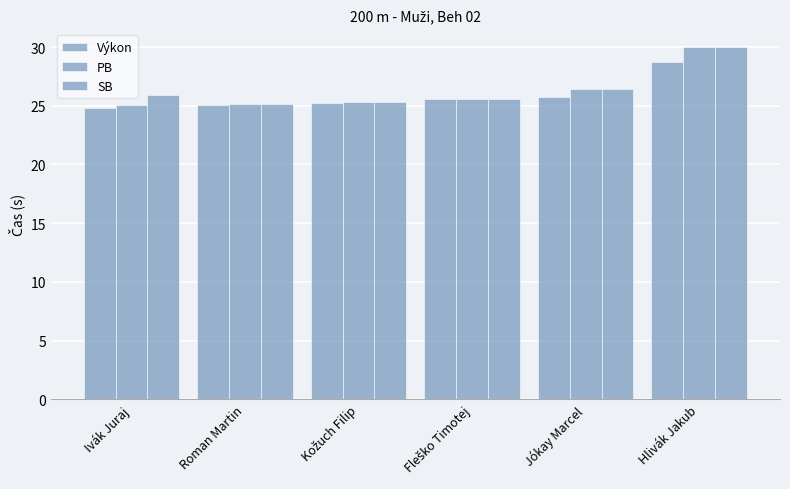

Which has a higher value, Ivák Juraj or Jókay Marcel?

Jókay Marcel